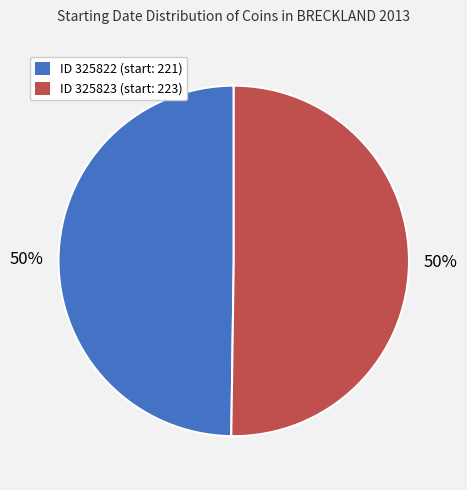

Count the number of slices in the pie.

2